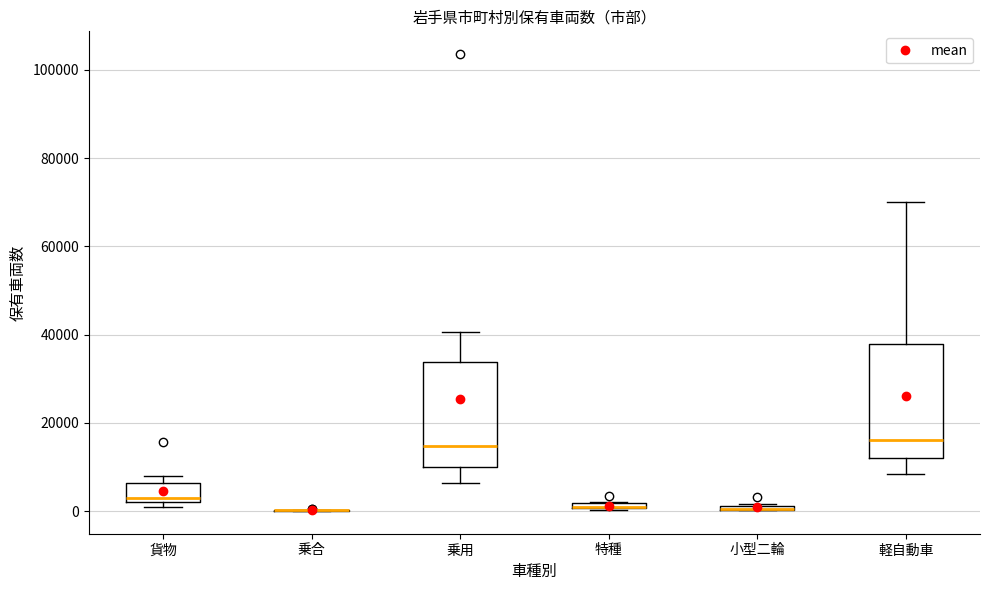

Where does the upper whisker of the box for 軽自動車 end on the y-axis? The values are not printed on the chart, so give them approximately, as read against the axis.

70000